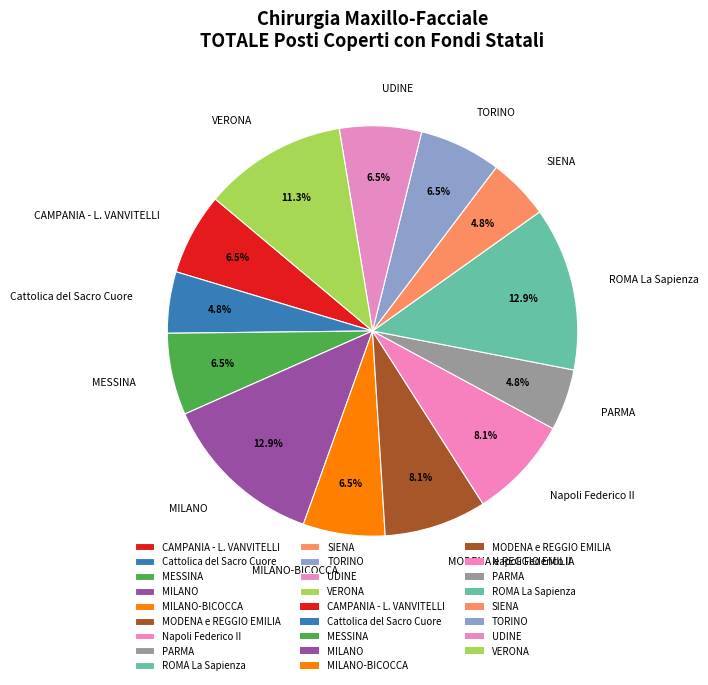

What percentage is the VERONA slice, to the nearest percent?

11%